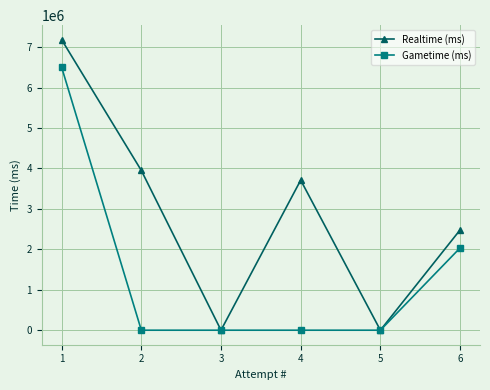

At which category does Realtime (ms) reach its first local peak?

4